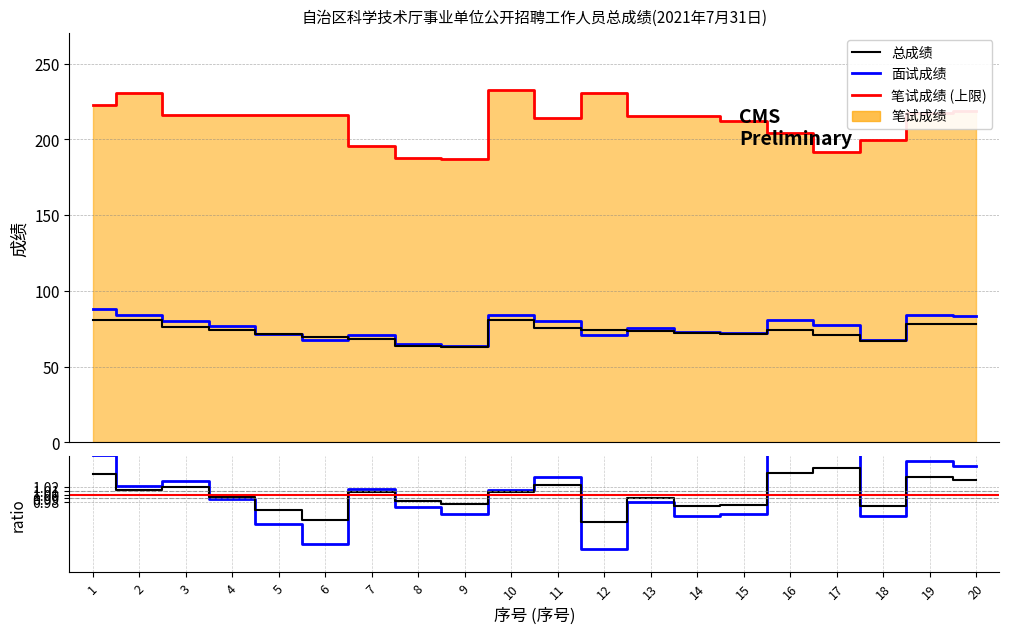

Which series has the largest range (max minus min)?

笔试成绩